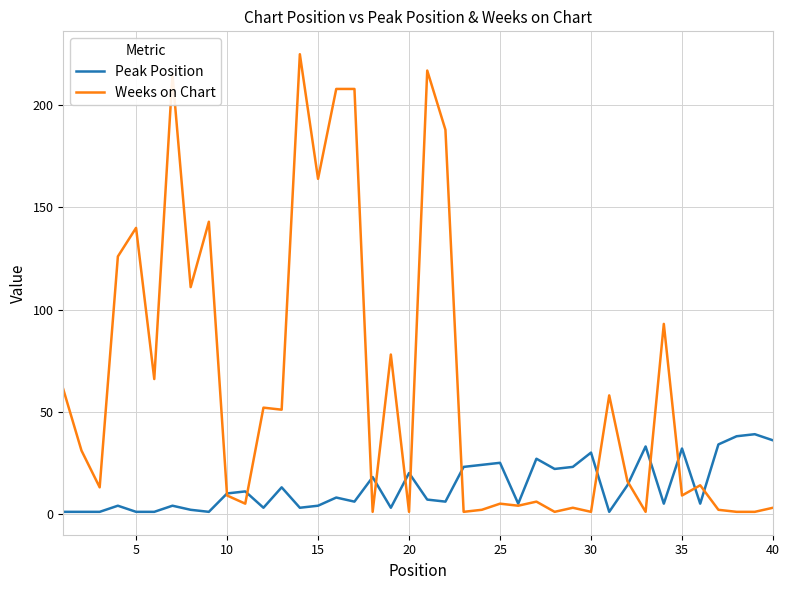

What is the average value of the Peak Position series?

14